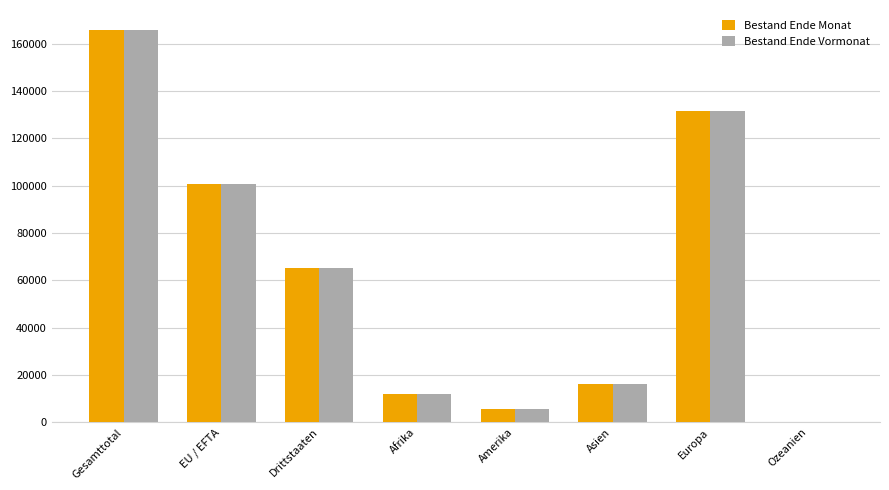

Does the chart contain stacked bars?

No